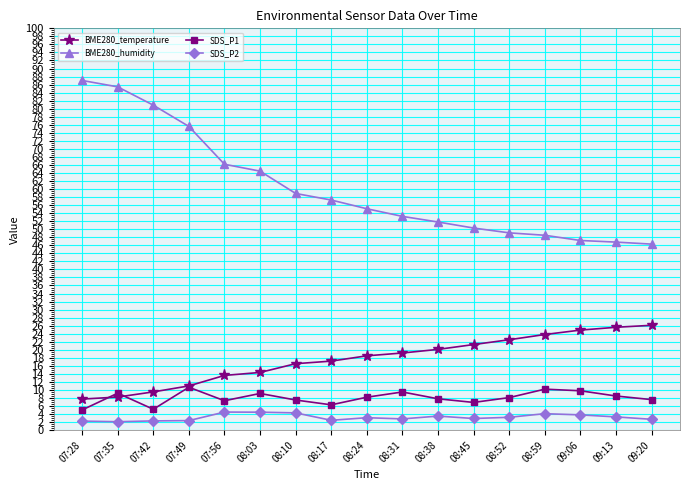

How many data points in BME280_humidity are above 55?

9